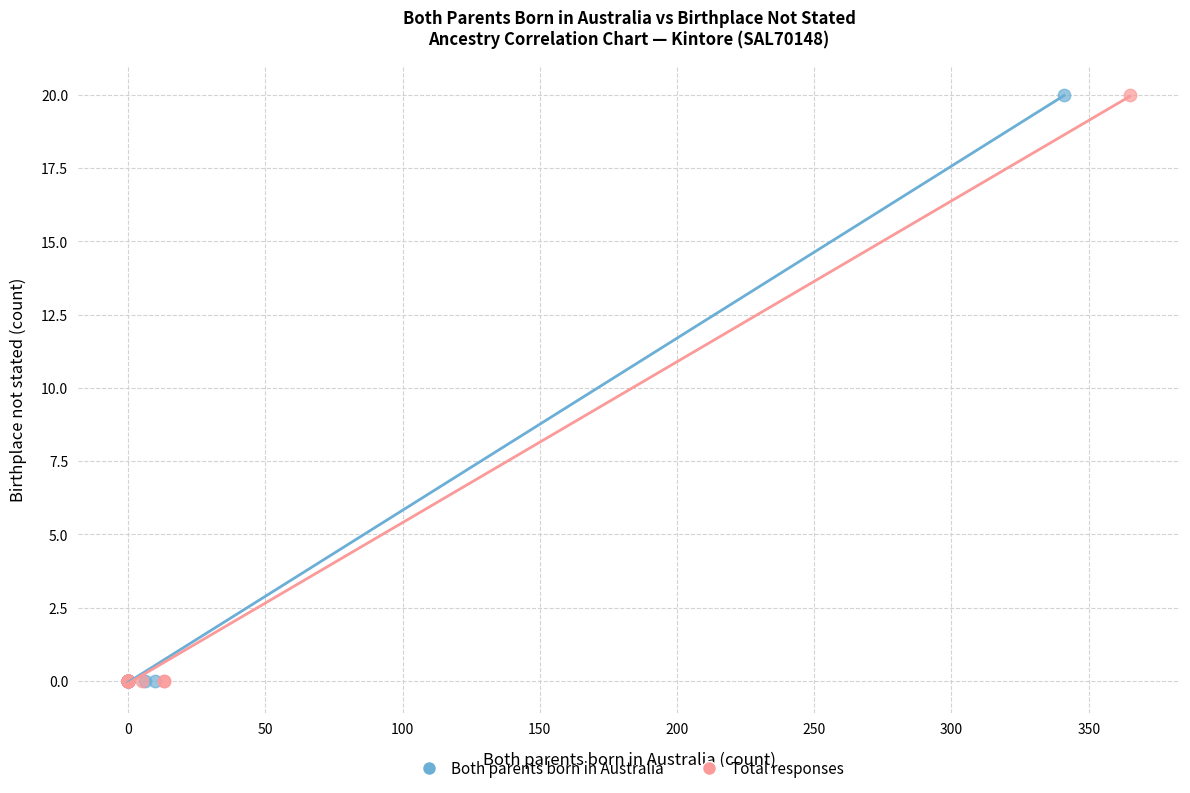

What are all the series names shown in the legend?

Both parents born in Australia, Total responses